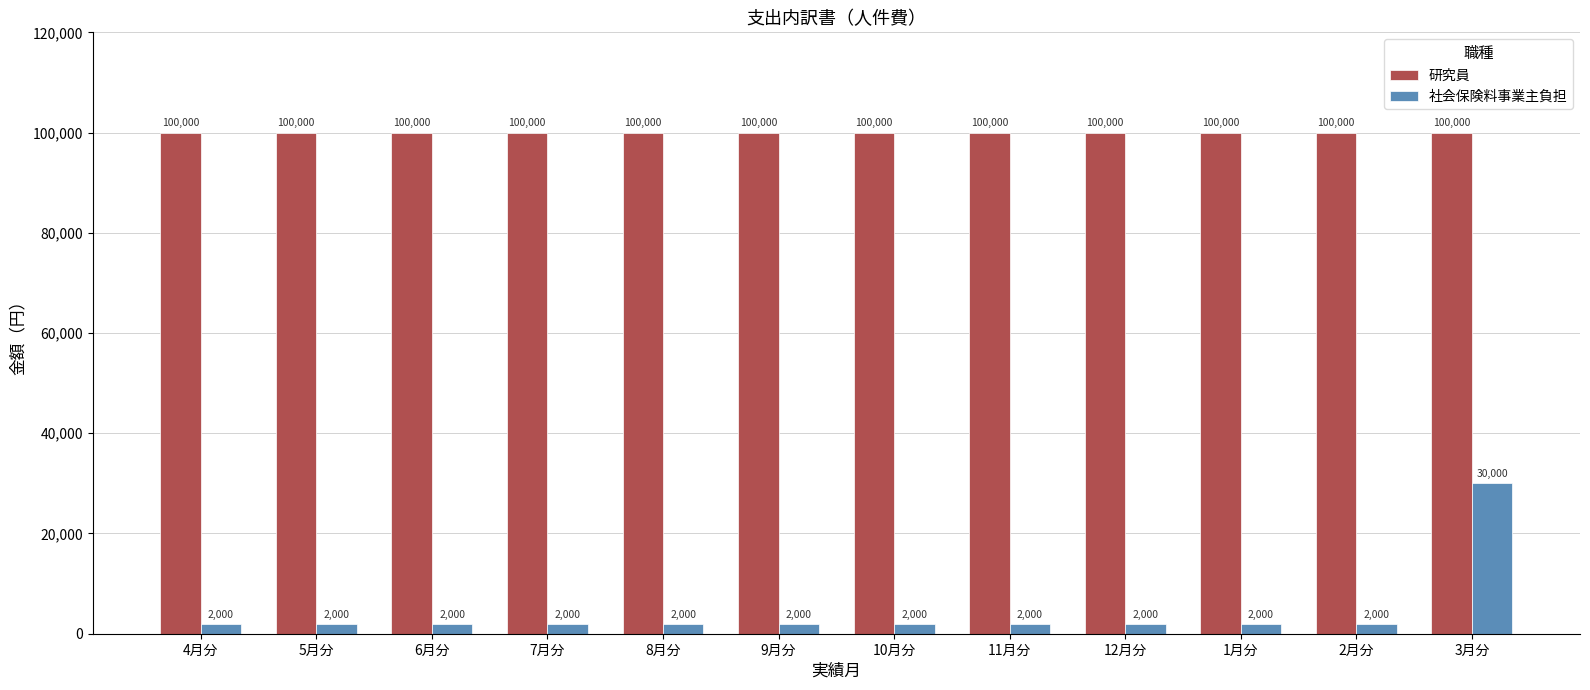

At which category is the sum across all series the highest?

3月分